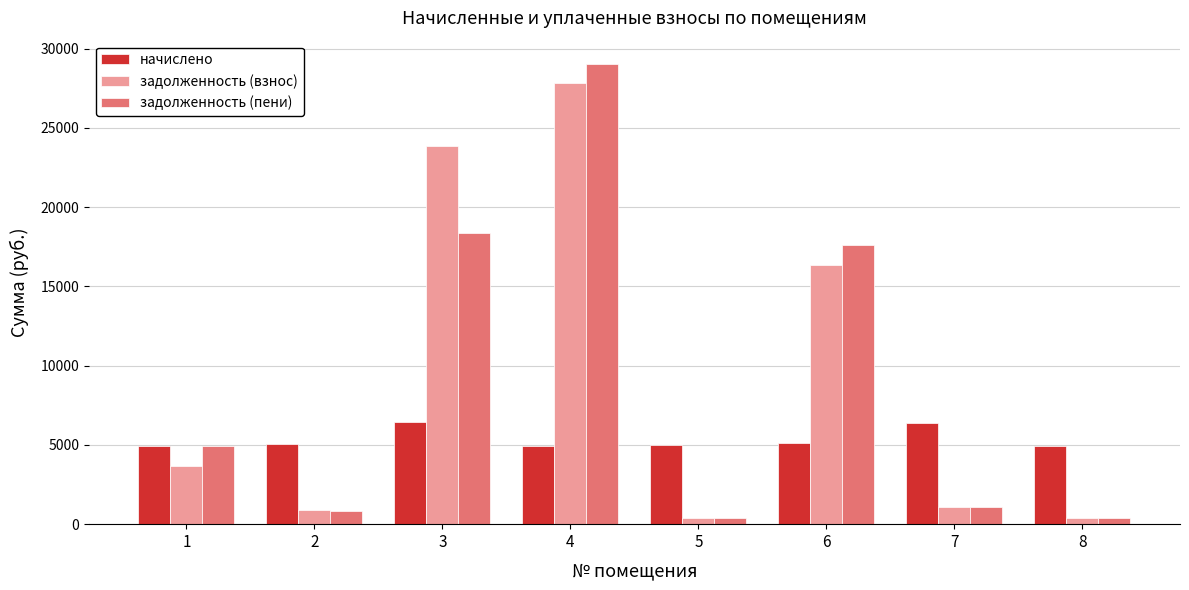

At how many categories does at least one series exceed 12327?

3